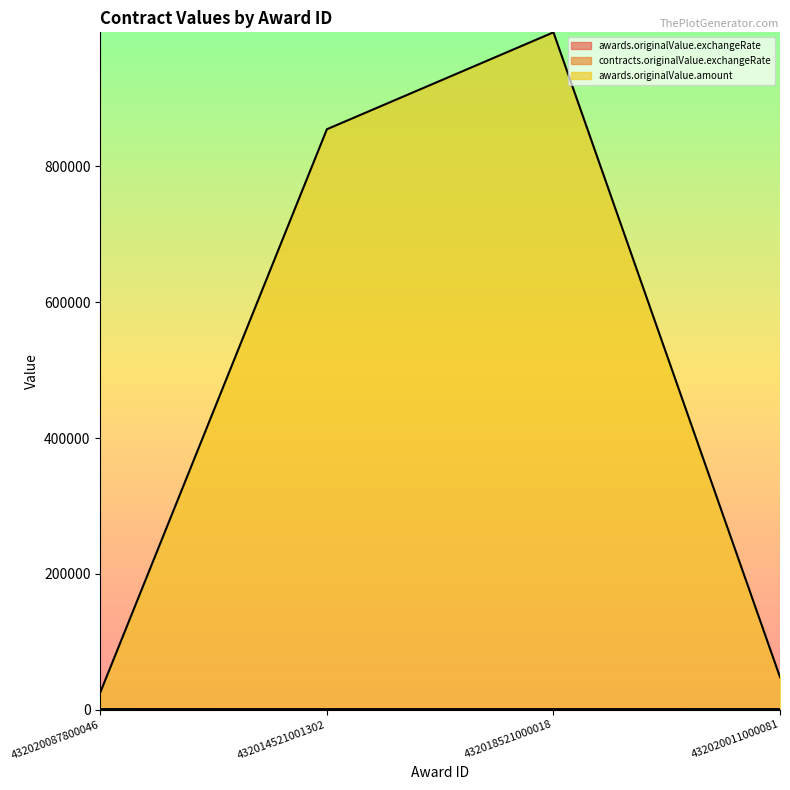

What is the difference between the second highest and second lowest values in the awards.originalValue.exchangeRate series?

33.3